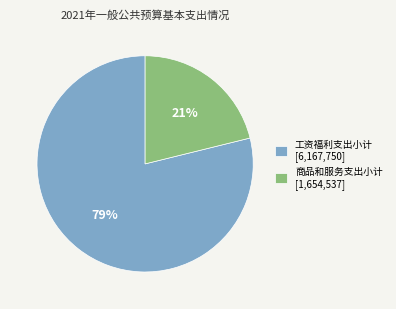

To the nearest percent, what is the average slice percentage?

50%